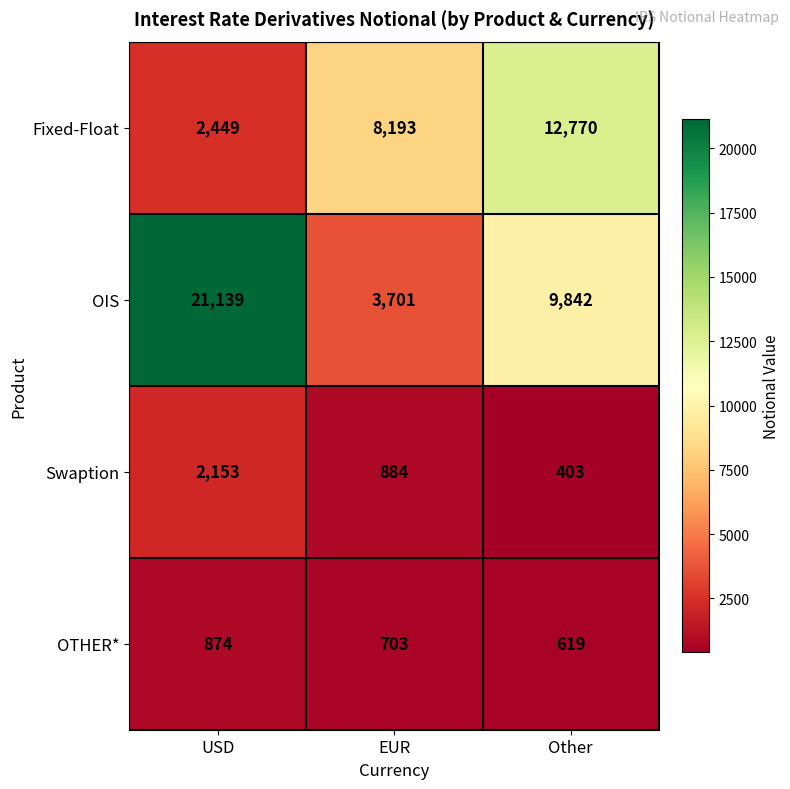

What is the total value across all series at USD?

26615